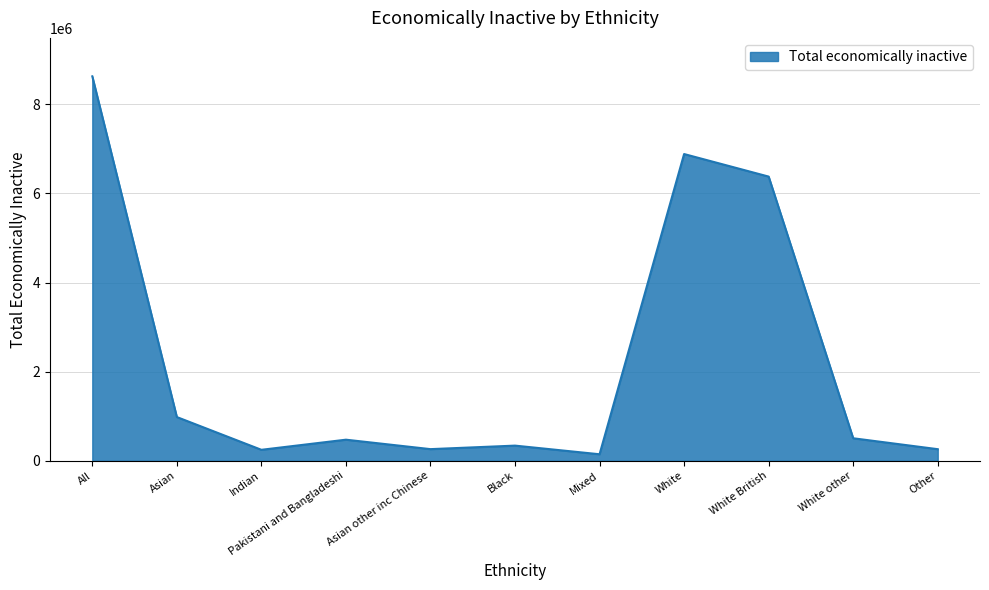

Is it true that the value at Asian is 488658?

False